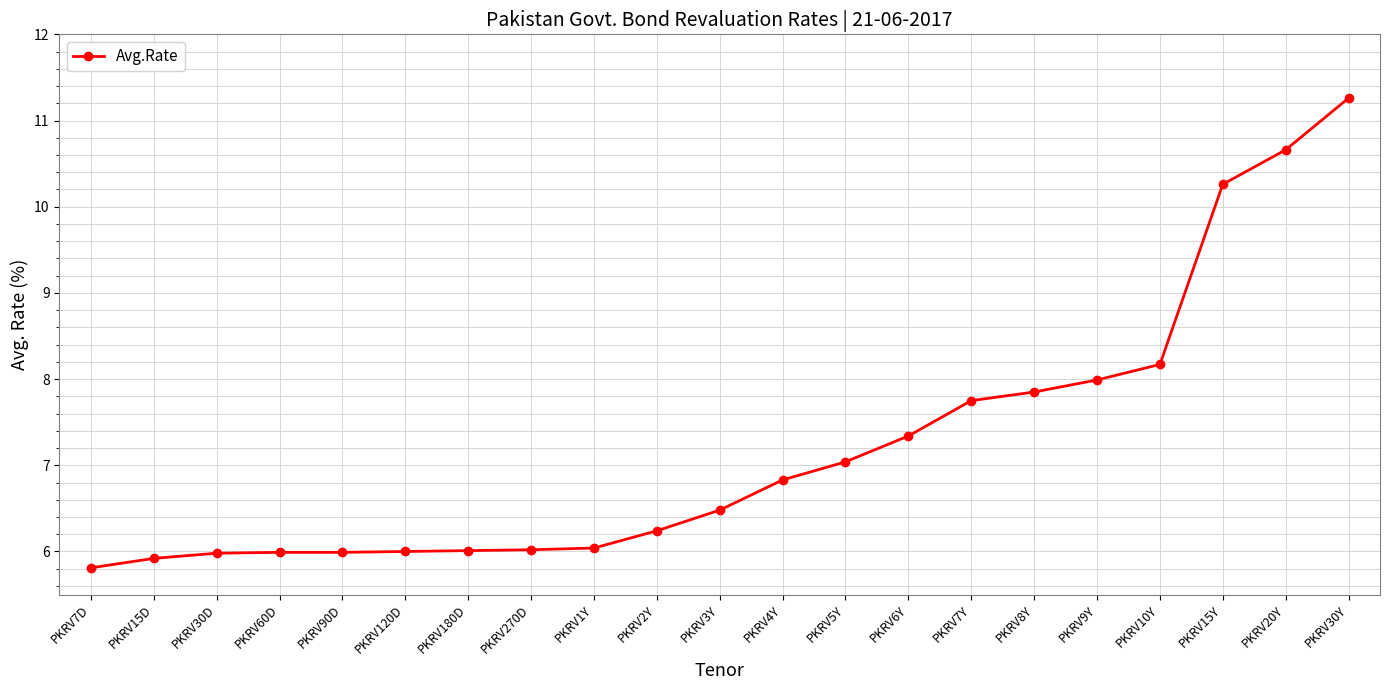

Which label corresponds to the largest value in the chart?

PKRV30Y